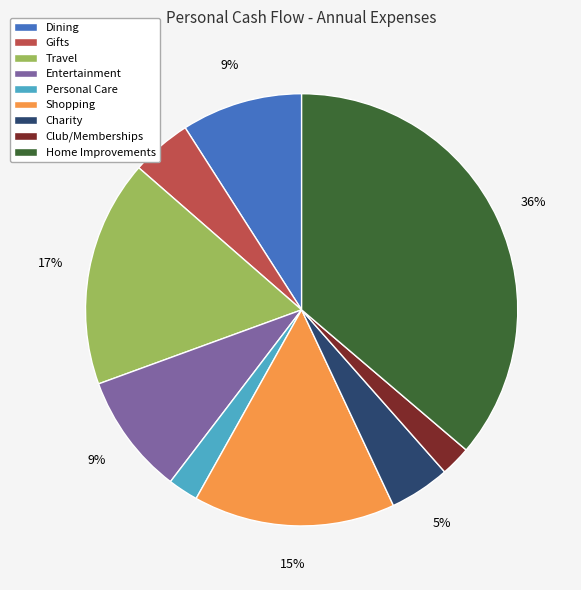

Count the number of slices in the pie.

9